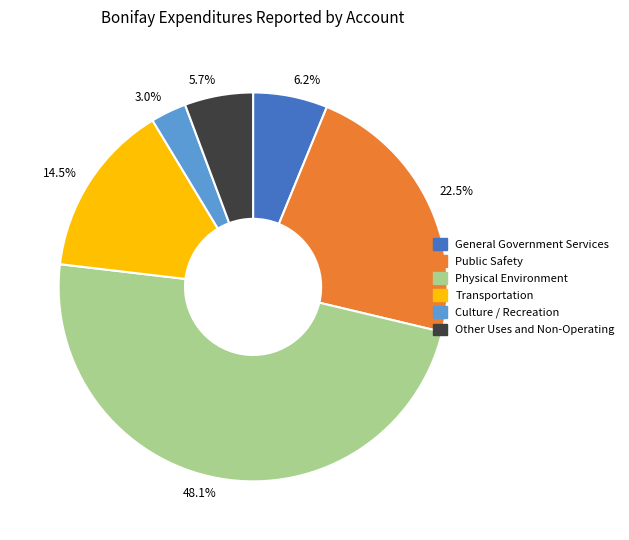

How many slices are in this pie chart?

6